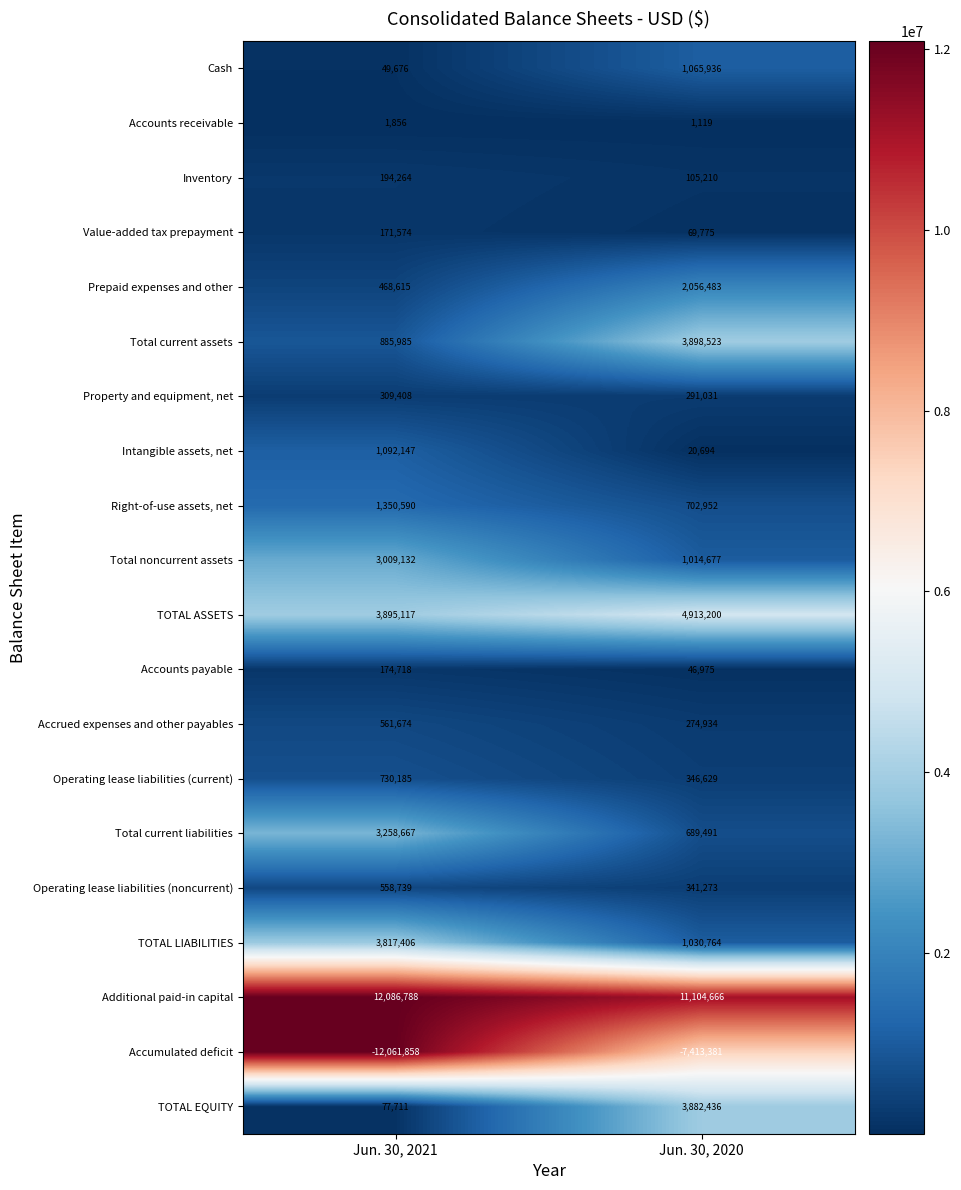

What is the maximum value shown in the chart?

12086788